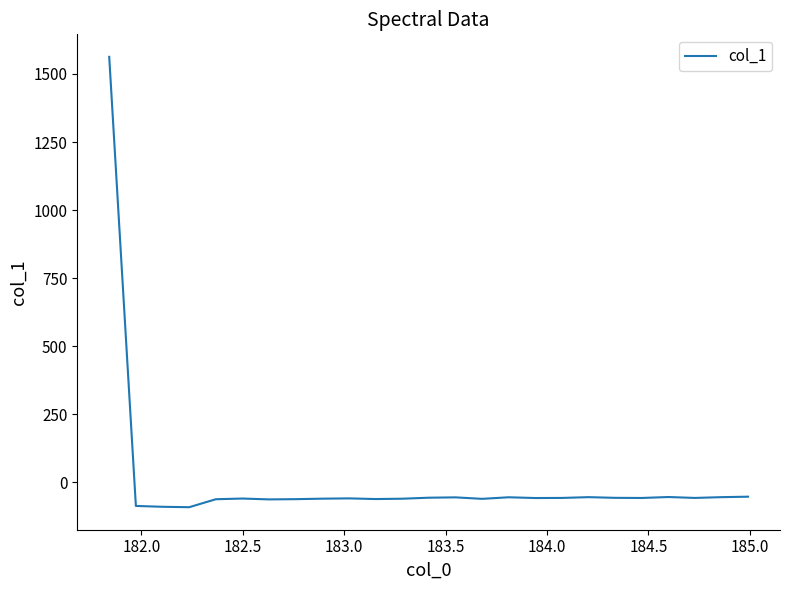

What is the maximum value shown in the chart?

1562.8